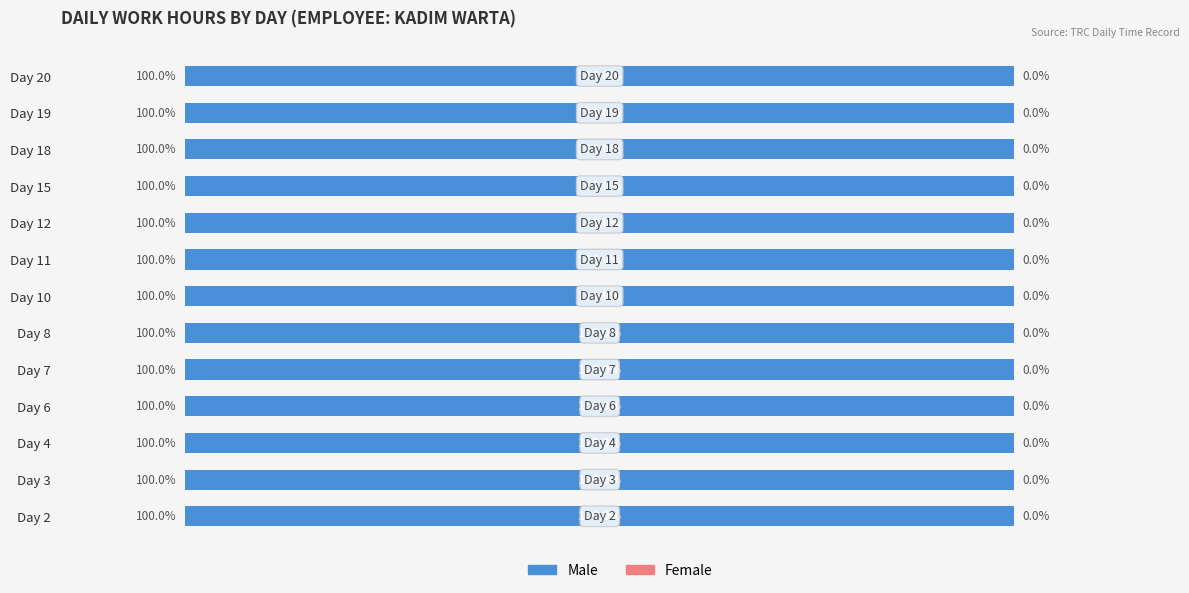

The Male series shows 15.5 at Day 6. True or false?

False